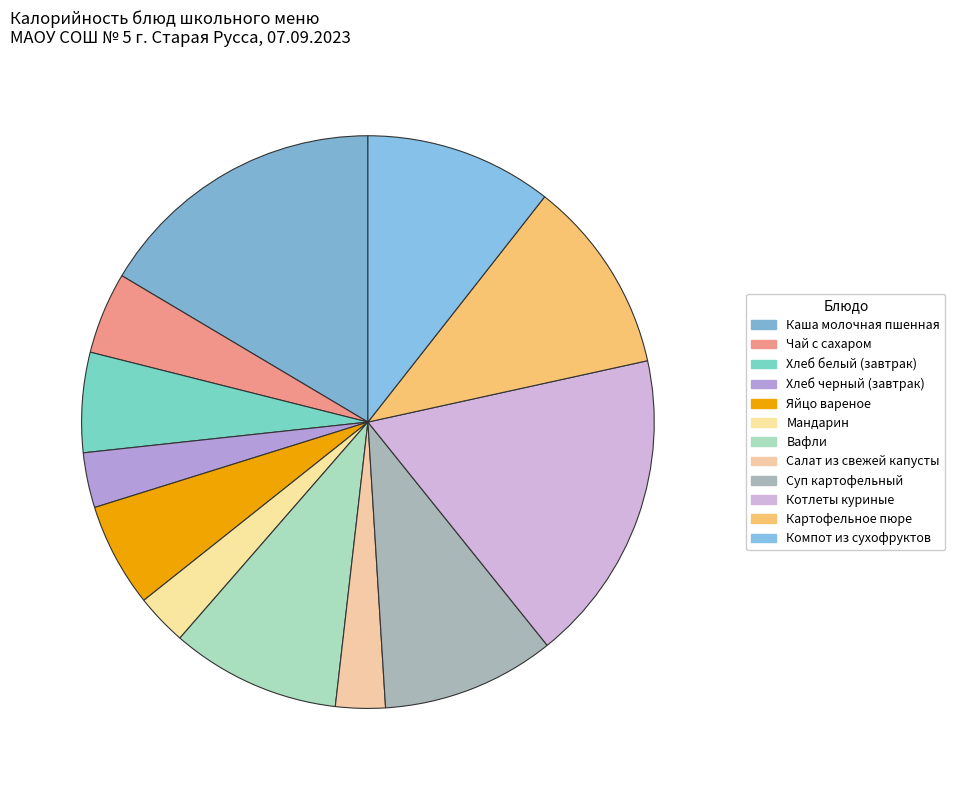

Which category has the smallest portion of the pie?

Салат из свежей капусты